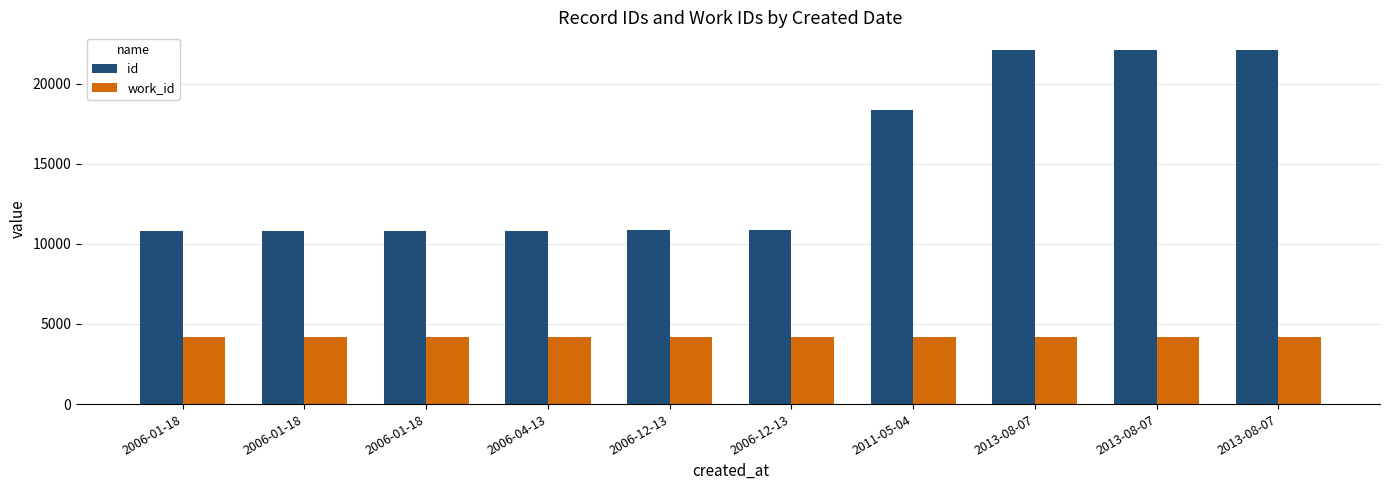

What is the sum of the id values at 2006-01-18 and 2006-04-13?

21643